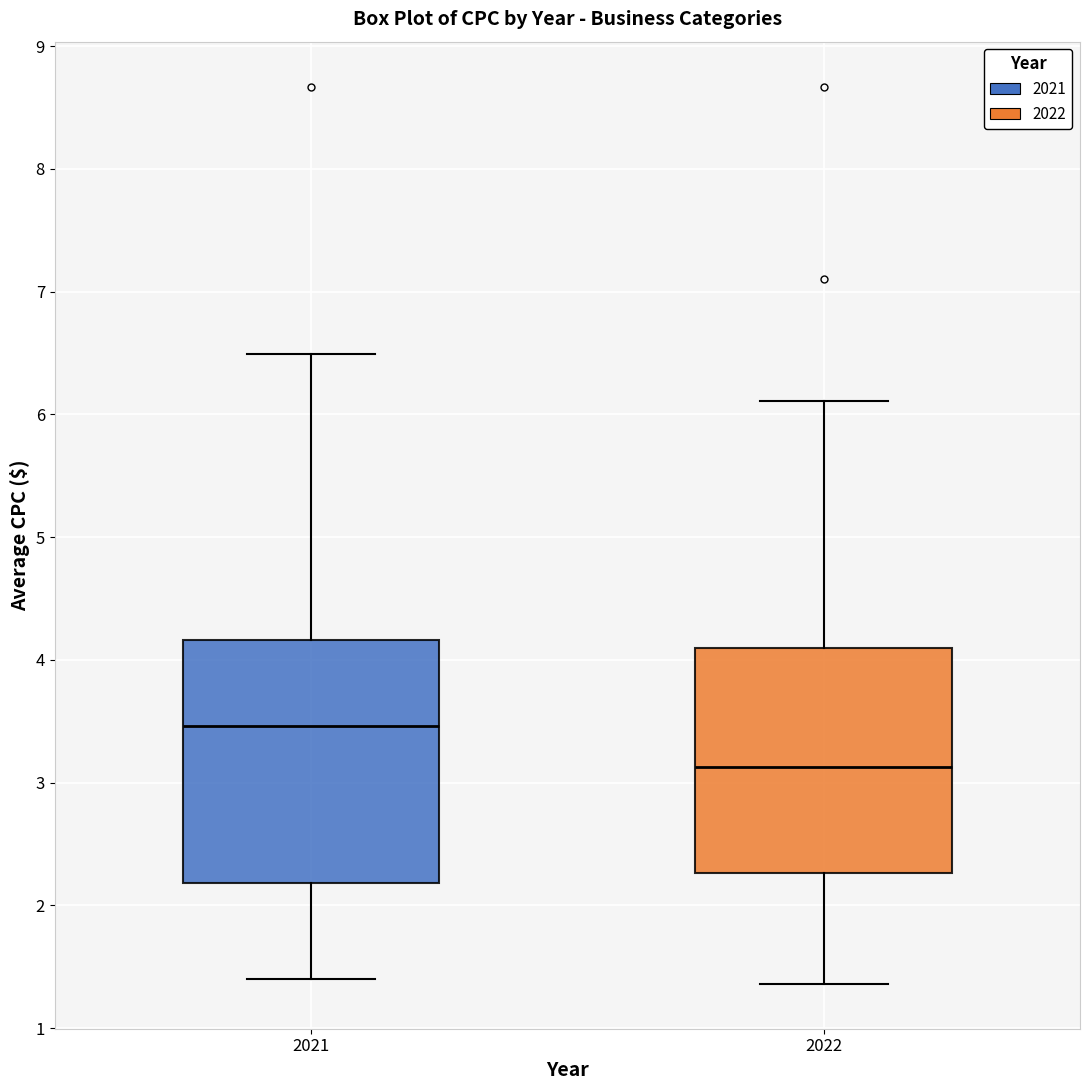

Reading left to right, read every box against the y-axis: the position of its median line, the range the box covers, and the ends of its whiskers. The values are not printed on the chart, so give them approximately, as read against the axis.

2021: median 3.5, box 2.2 to 4.2, whiskers 1.4 to 6.5
2022: median 3.1, box 2.3 to 4.1, whiskers 1.4 to 6.1